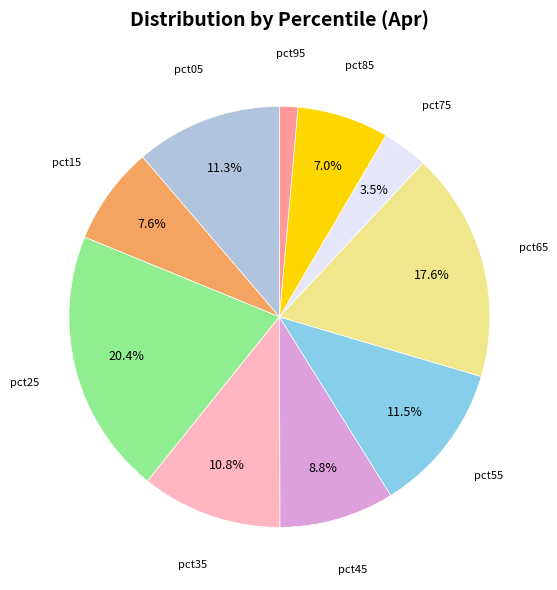

Is there a majority slice in this chart?

No